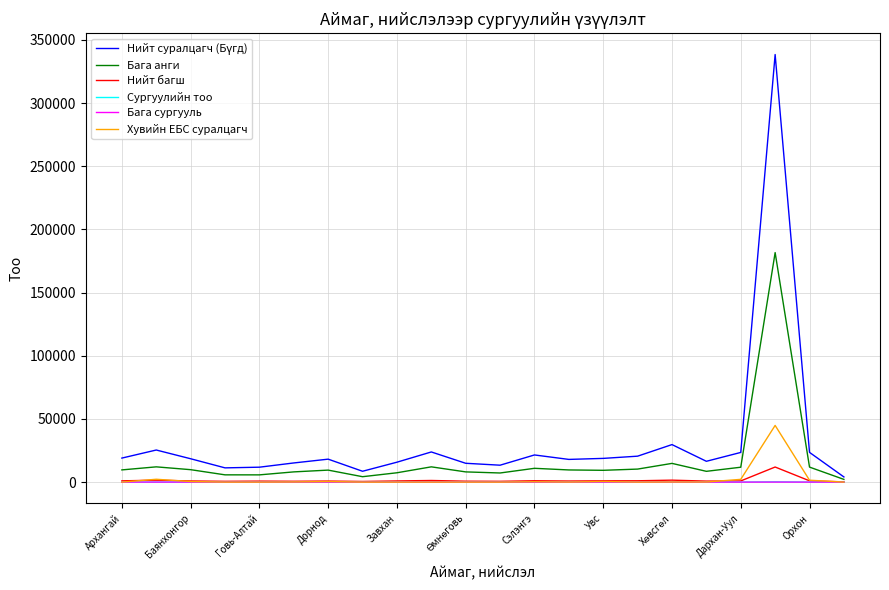

How many lines are shown in the chart?

6